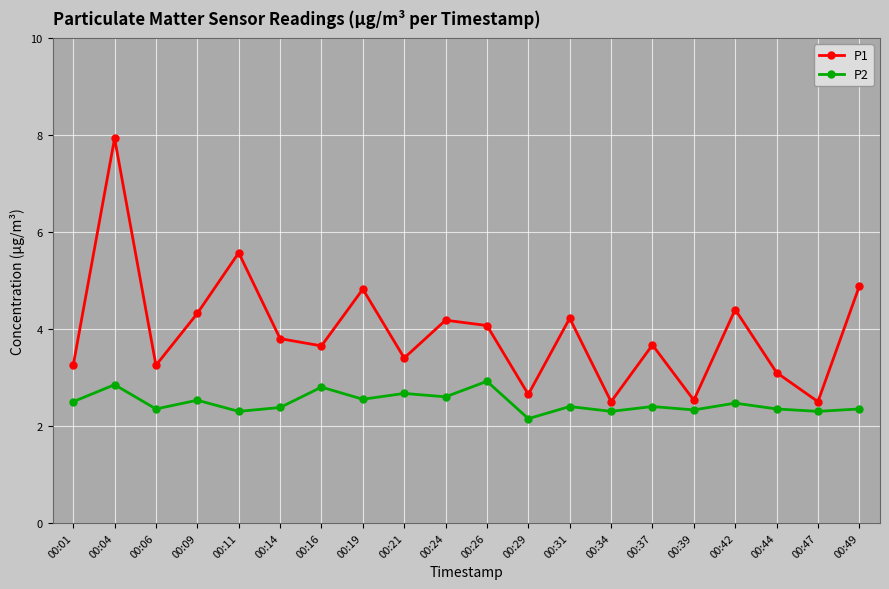

Is it true that P2 equals 2.4 at 00:14?

True